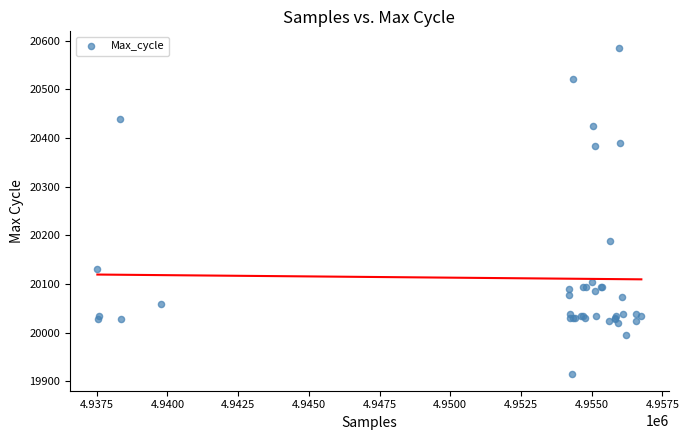

What Y value in the scatter plot is closest to 20250?

20189